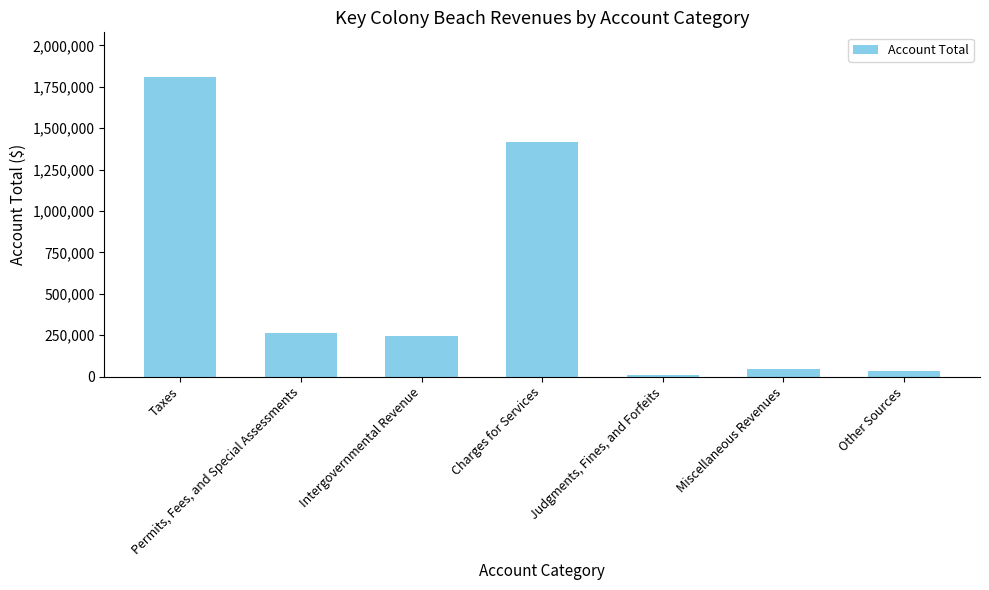

What is the difference between the second highest and minimum values?

1408555